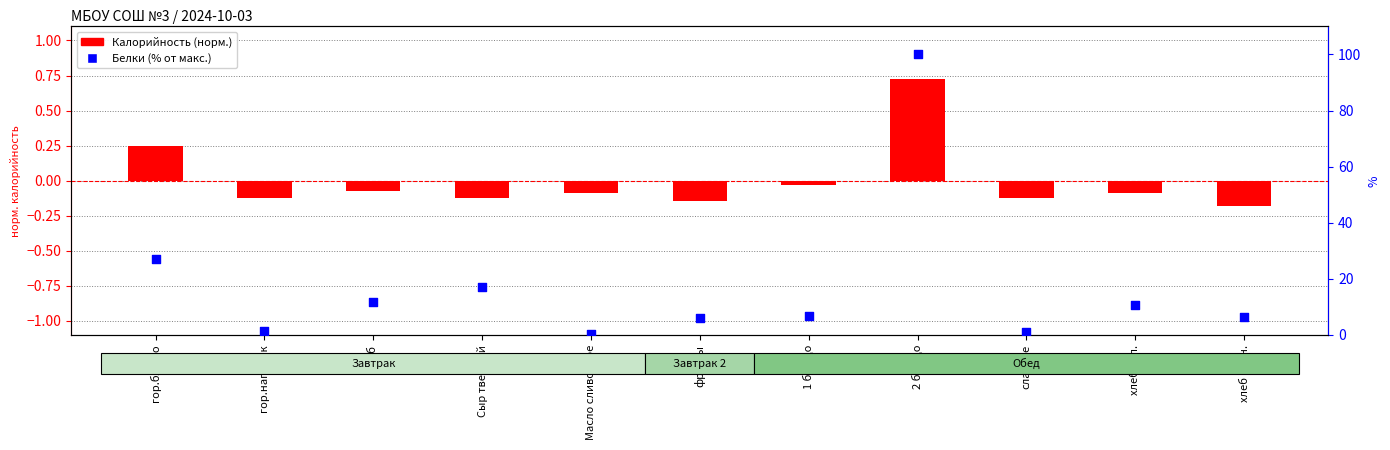

What is the total value across all series at гор.блюдо?

27.1